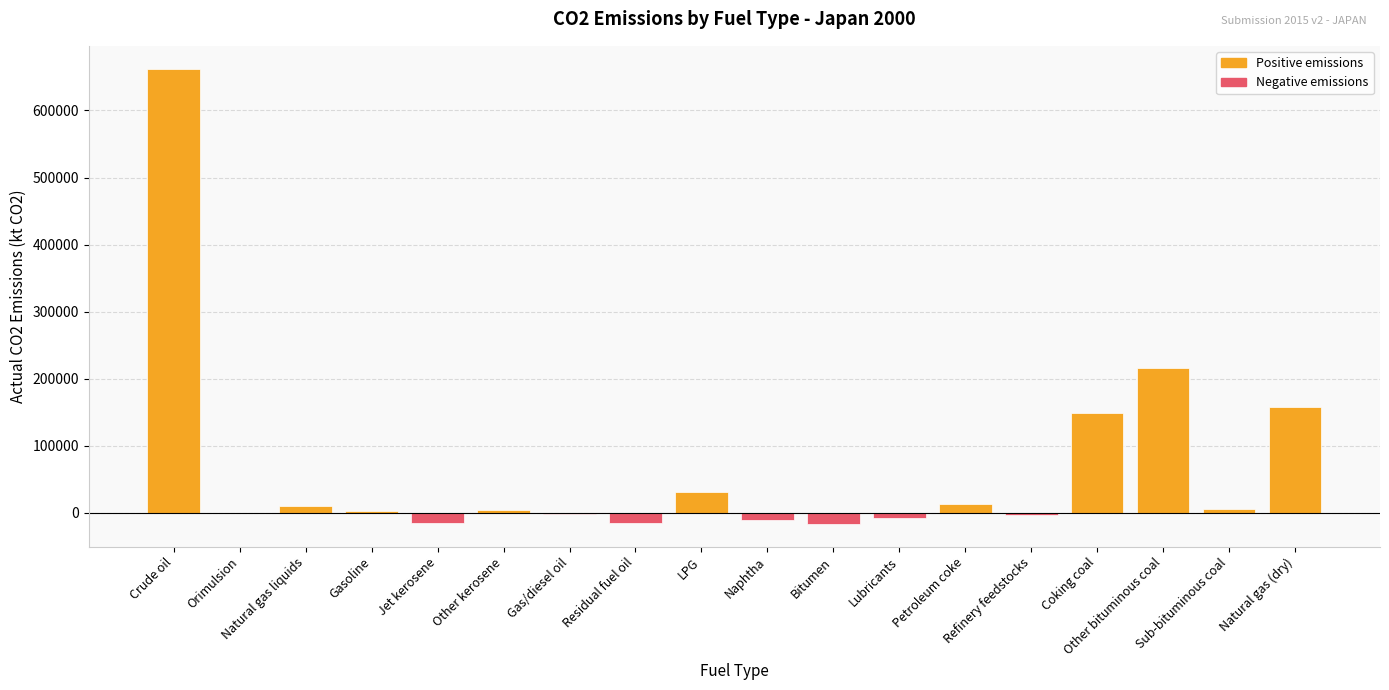

What is the greatest value displayed?

662319.5